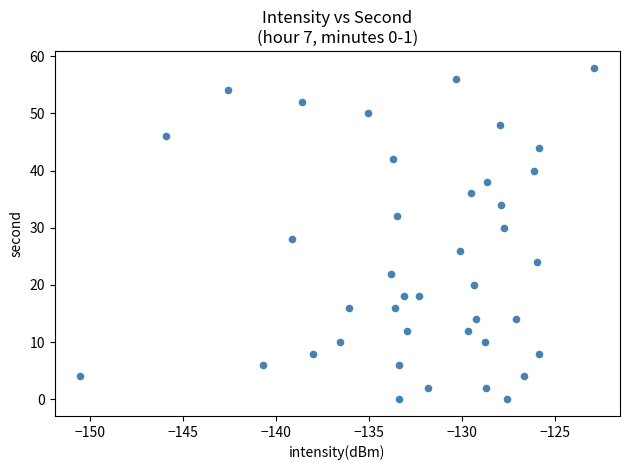

What is the range of Y values (max minus min)?

58